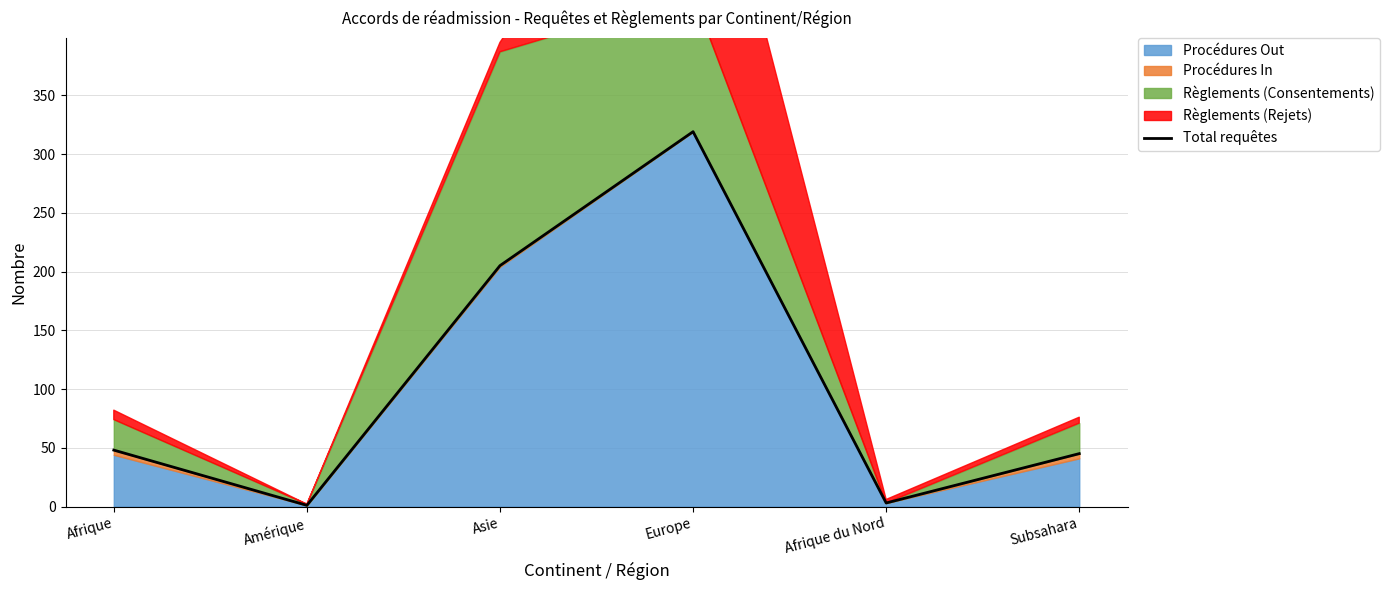

Reading left to right, extract all data points from this chart.

48	1	205	319	3	45